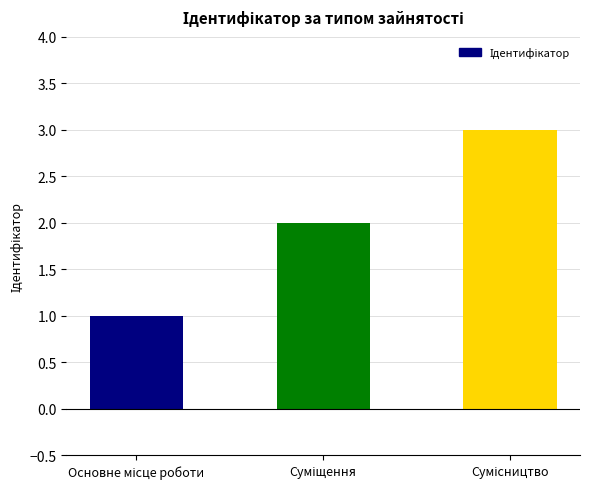

How many bars are there in total?

3